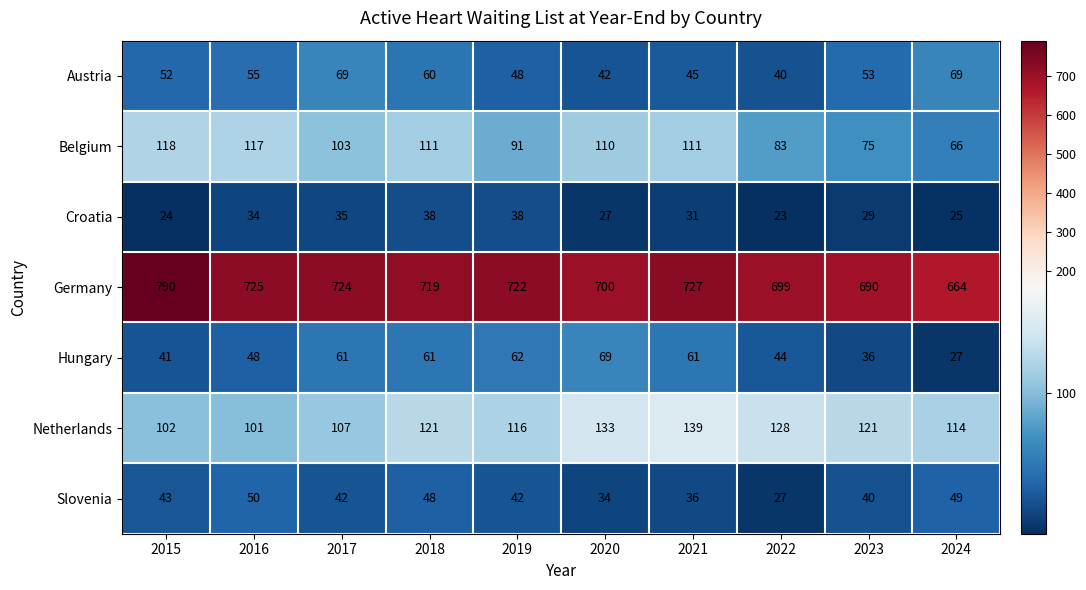

What is the difference between the maximum and minimum values in the Netherlands series?

38